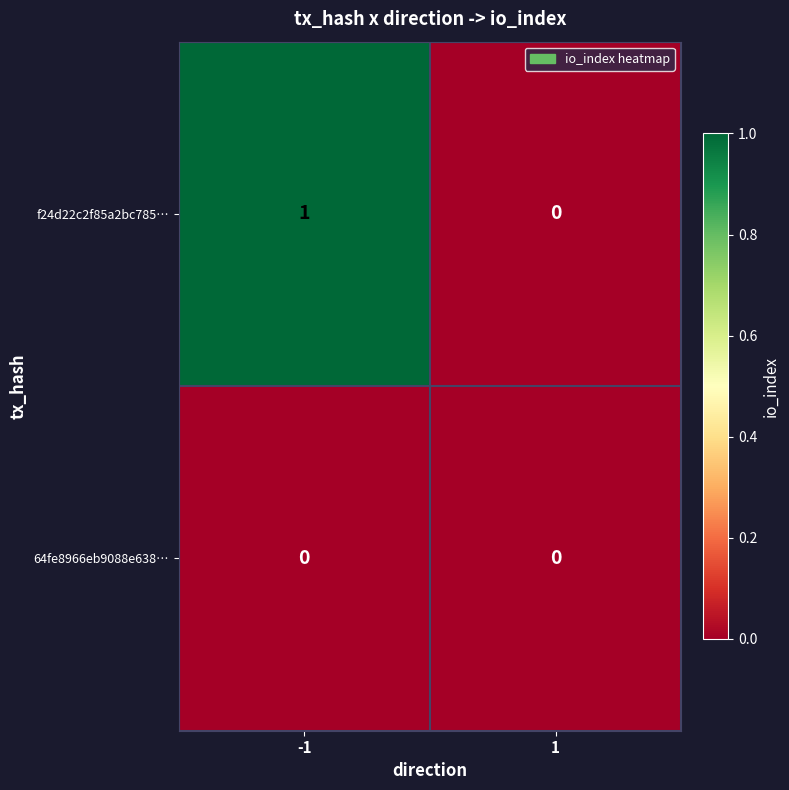

Which series has the largest total across all categories?

f24d22c2f85a2bc785…